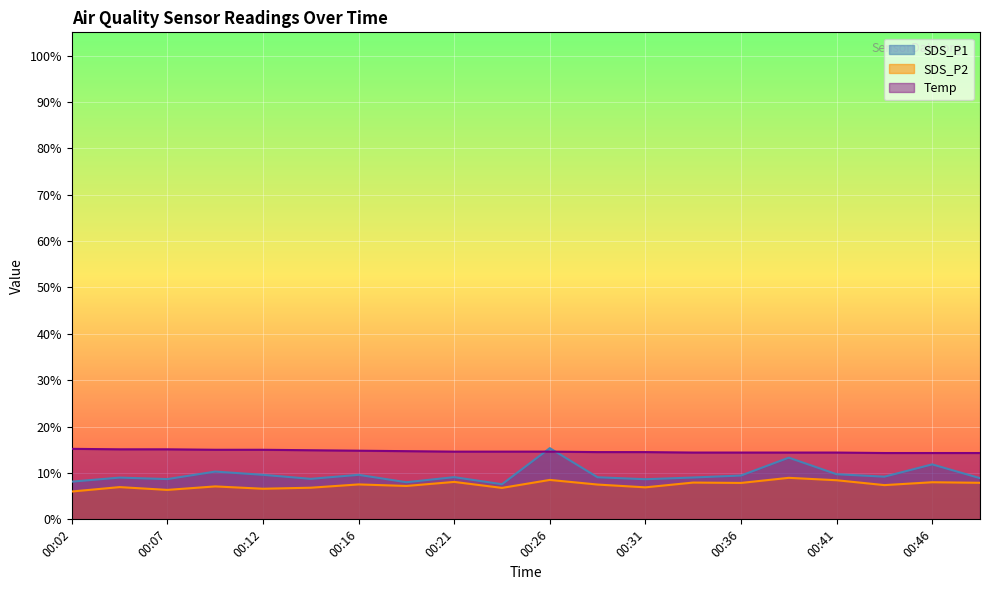

Which label corresponds to the largest value in the chart?

00:26